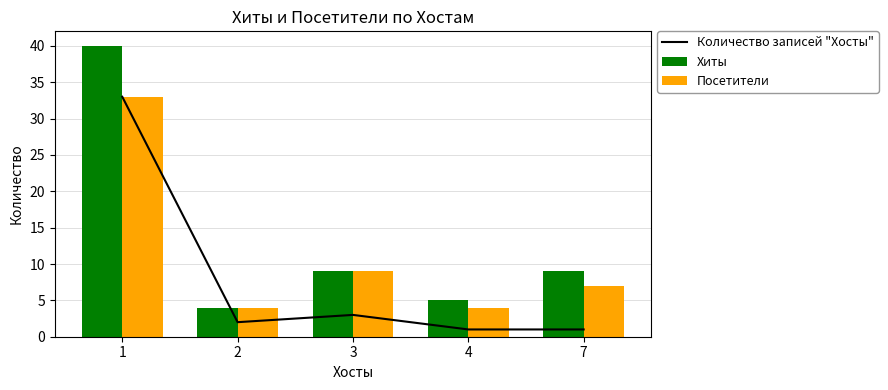

What is the sum of all Количество записей "Хосты" values?

40